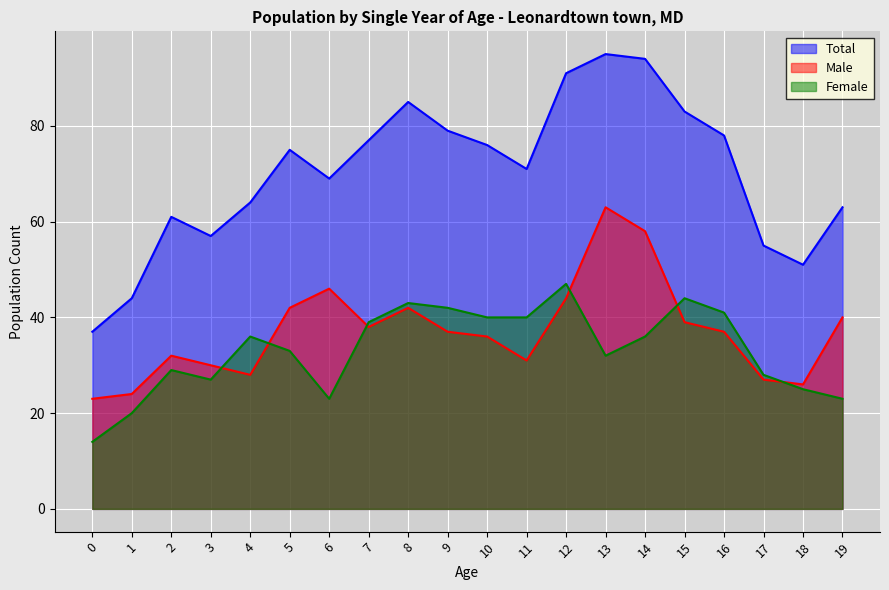

In Female, how many points are lower than both neighbors (excluding endpoints)?

3